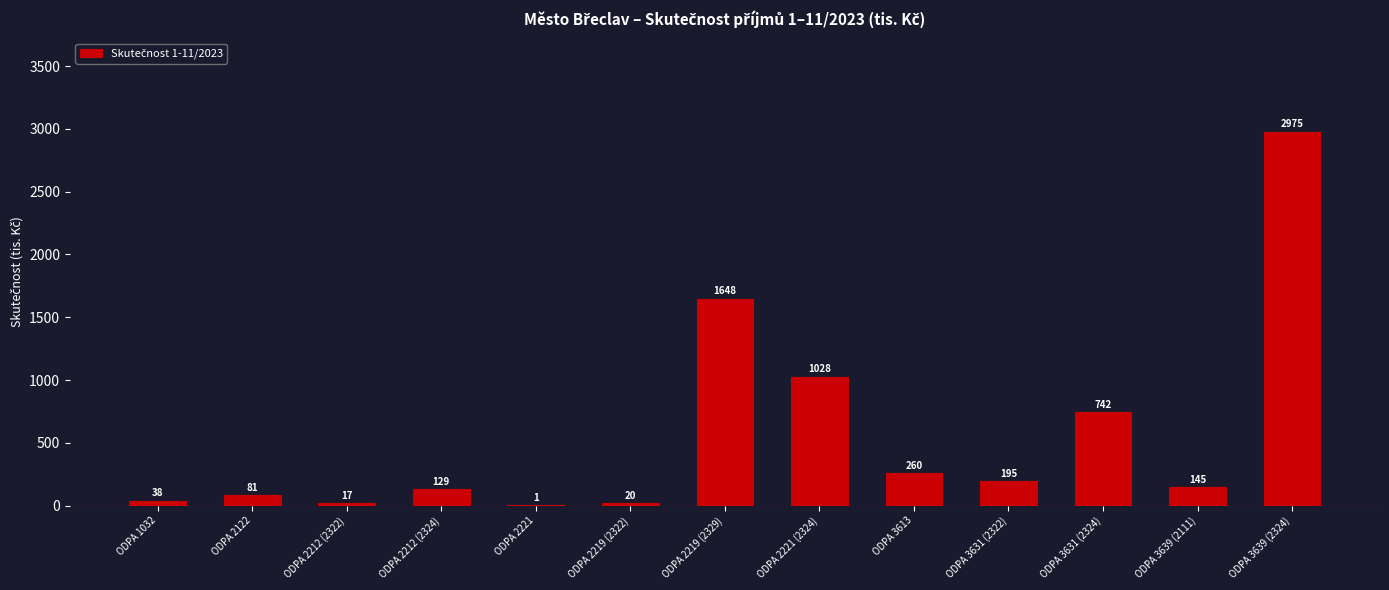

True or false: the data shows 1647.6 at ODPA 2219 (2329).

True